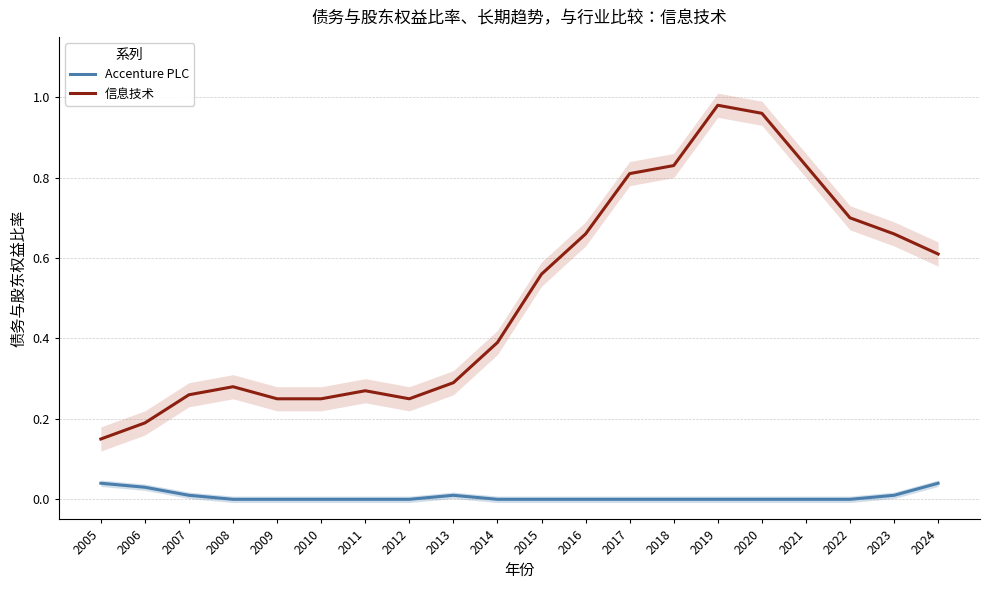

Which series changed the most between 2005 and 2009?

信息技术